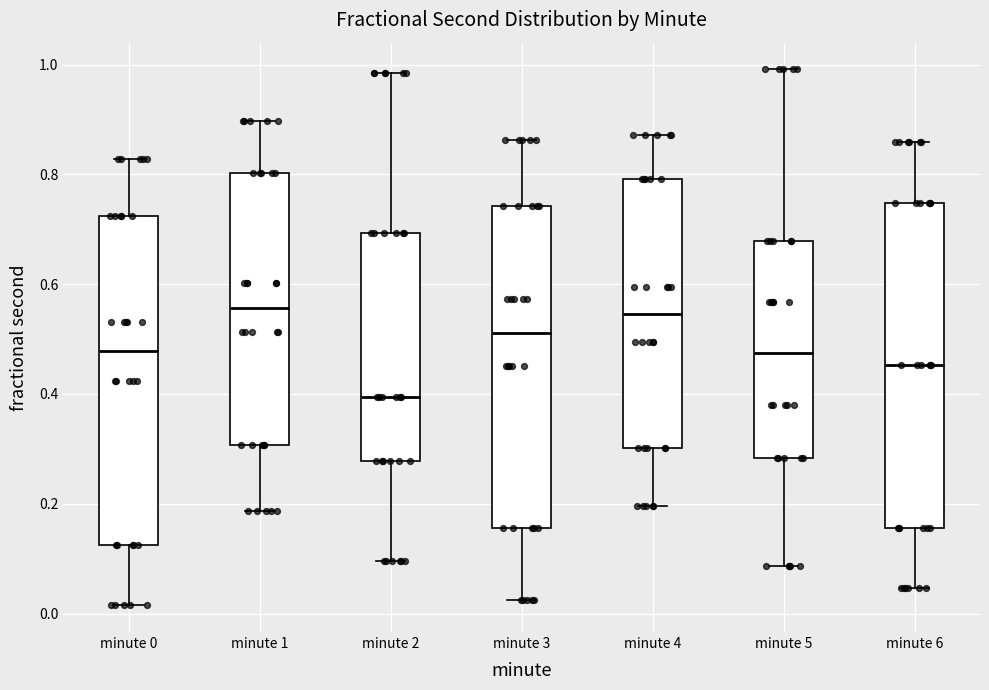

Reading left to right, read every box against the y-axis: the position of its median line, the range the box covers, and the ends of its whiskers. The values are not printed on the chart, so give them approximately, as read against the axis.

minute 0: median 0.48, box 0.12 to 0.72, whiskers 0.02 to 0.82
minute 1: median 0.56, box 0.30 to 0.80, whiskers 0.18 to 0.90
minute 2: median 0.40, box 0.28 to 0.70, whiskers 0.10 to 0.98
minute 3: median 0.52, box 0.16 to 0.74, whiskers 0.02 to 0.86
minute 4: median 0.54, box 0.30 to 0.80, whiskers 0.20 to 0.88
minute 5: median 0.48, box 0.28 to 0.68, whiskers 0.08 to 1.00
minute 6: median 0.46, box 0.16 to 0.74, whiskers 0.04 to 0.86